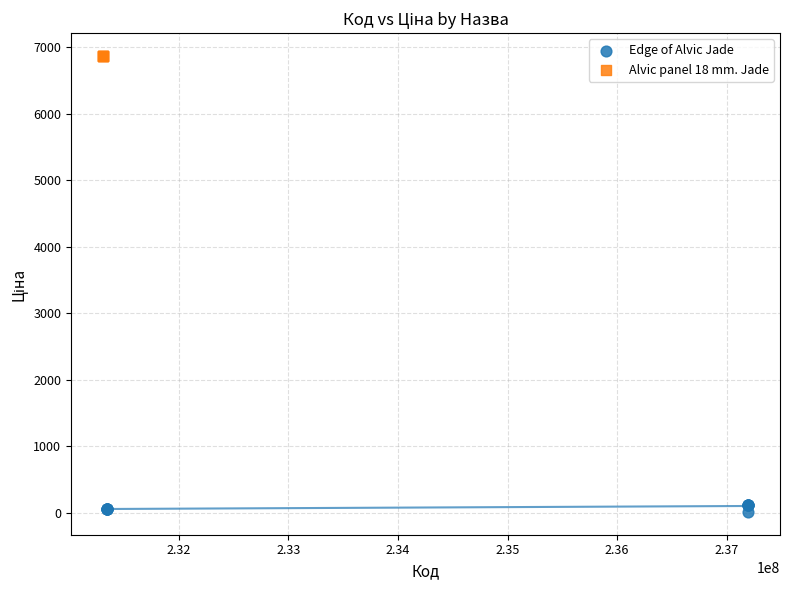

Which series contains the highest Y value?

Alvic panel 18 mm. Jade